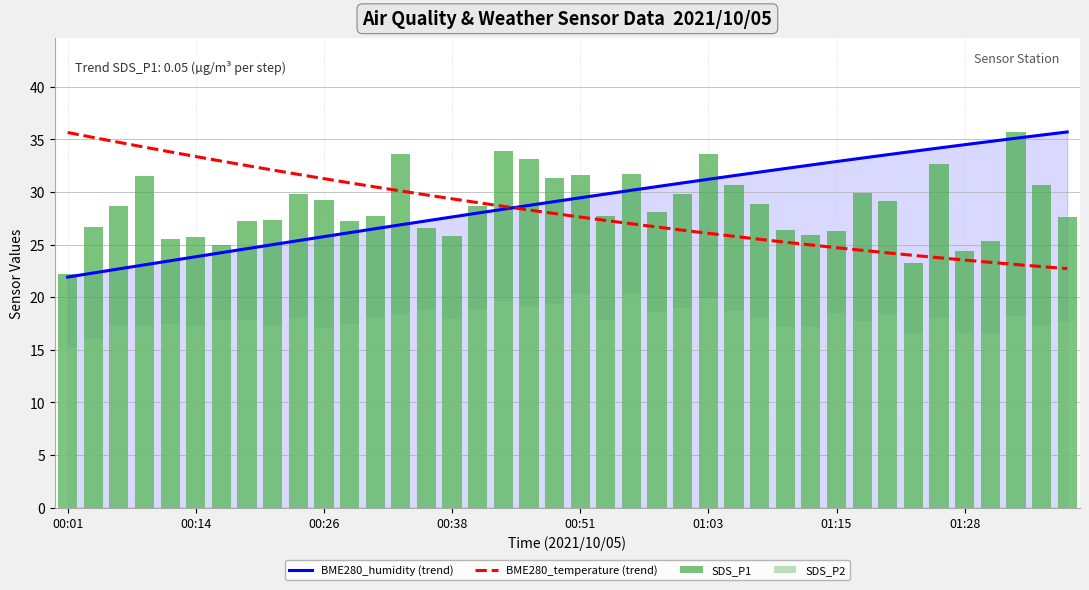

What is the maximum value for BME280_temperature (trend)?

35.7